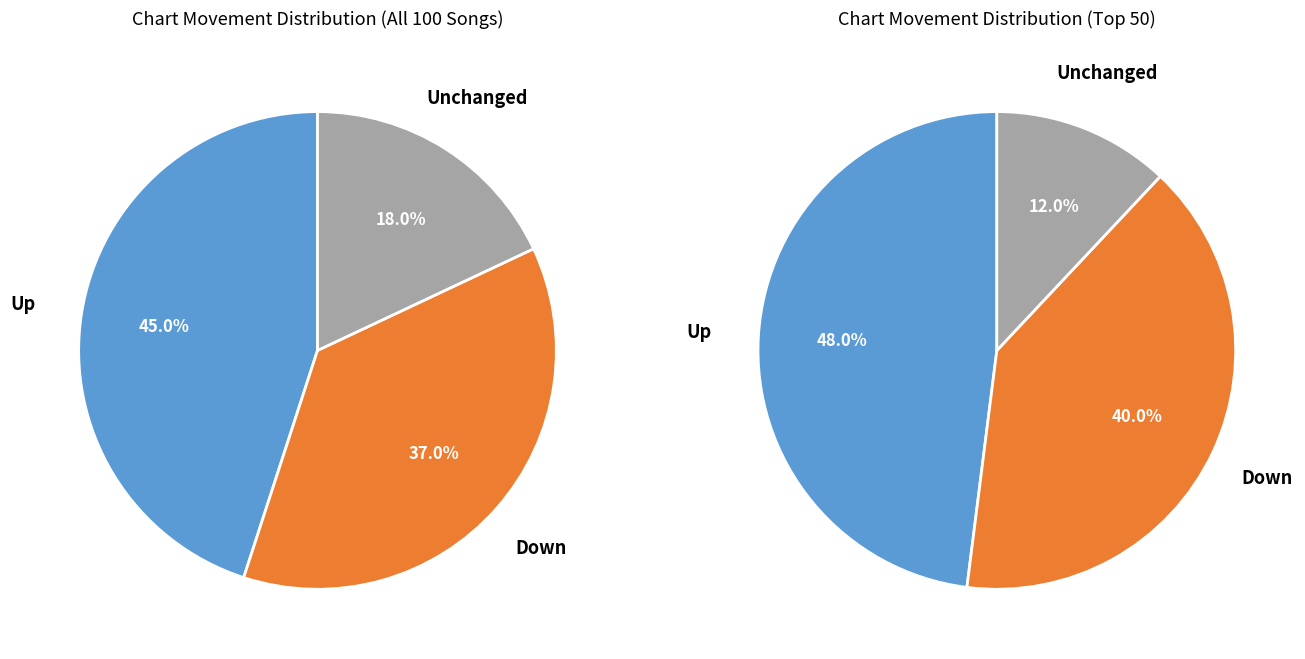

To the nearest percent, what portion does down represent?

37%